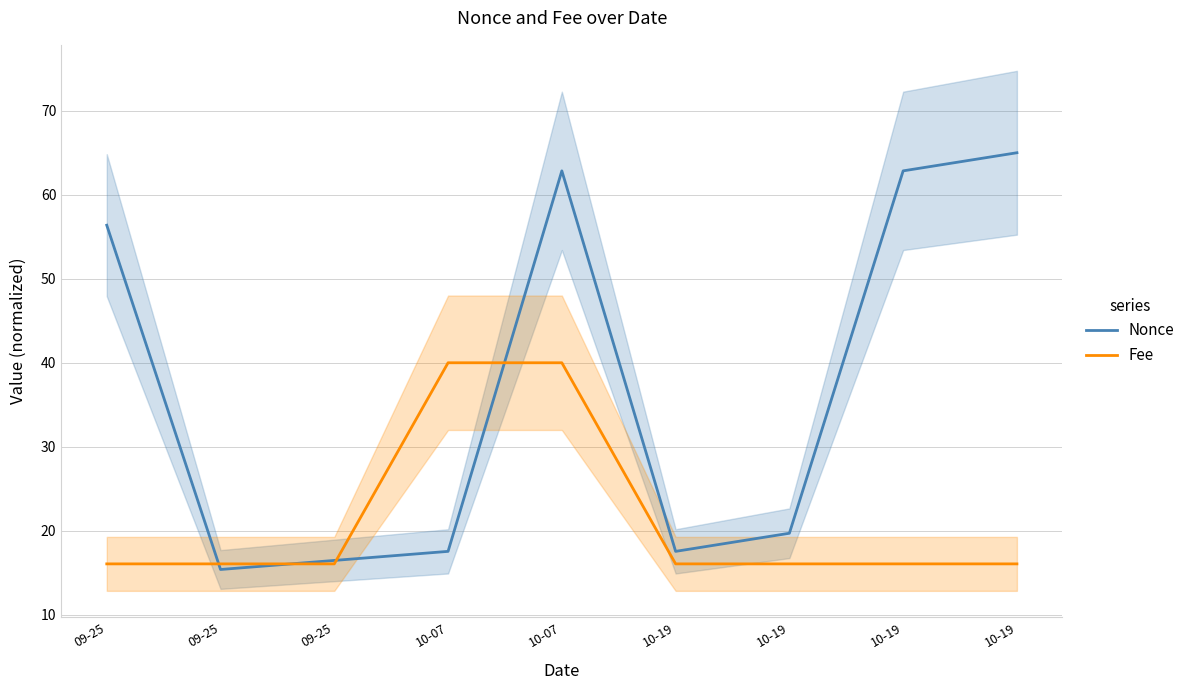

How many data points does each series have?

9